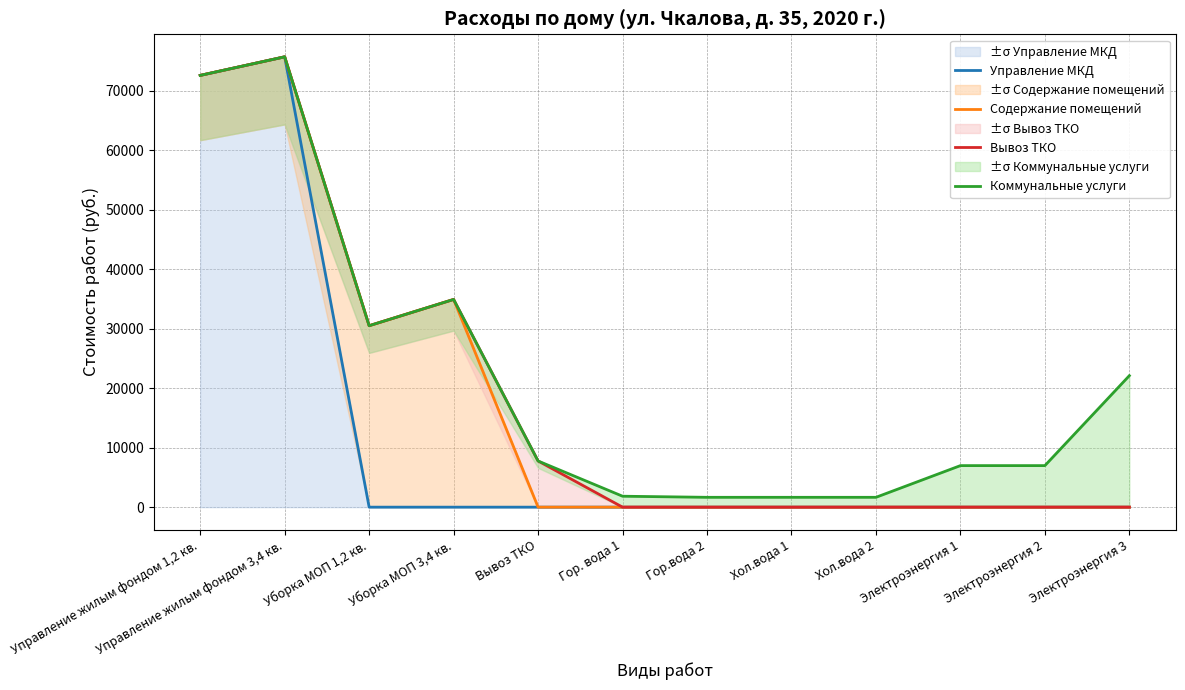

True or false: Содержание помещений and Управление МКД cross at least once.

False